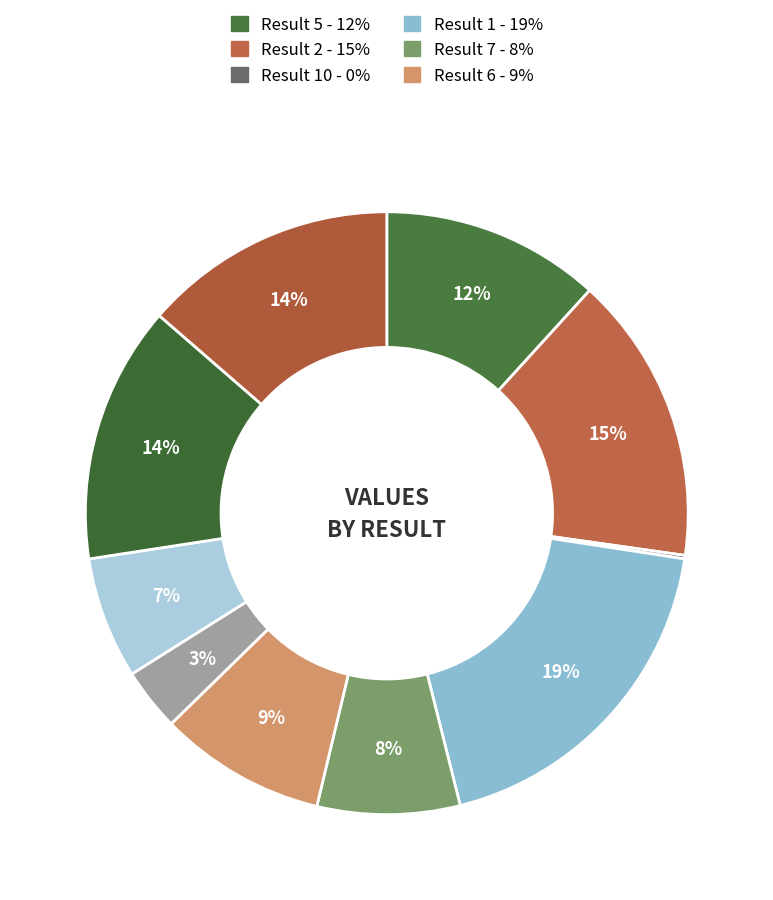

To the nearest percent, what is the difference between the largest and smallest slice percentages?

18%